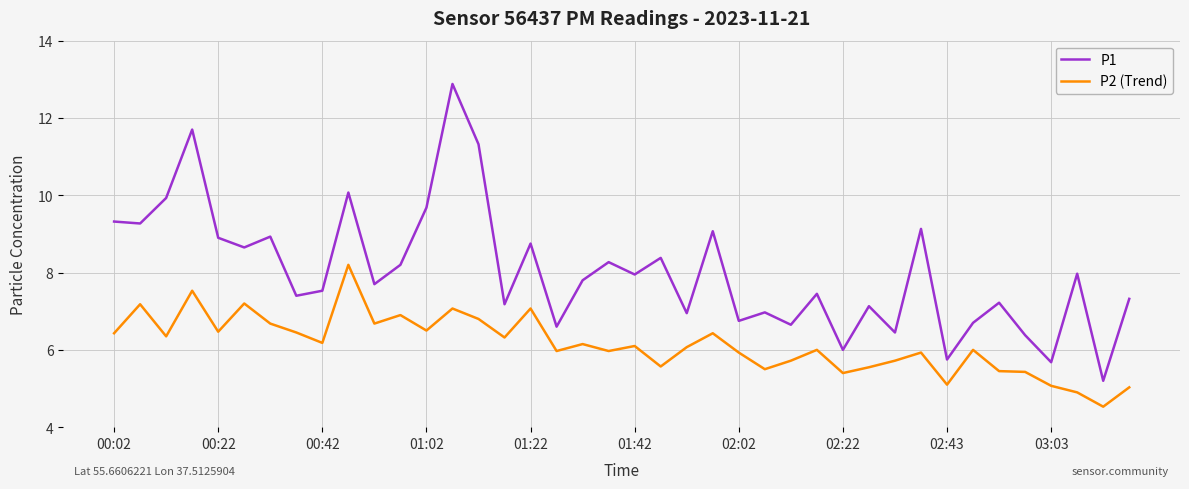

What is the maximum value for P2 (Trend)?

8.2